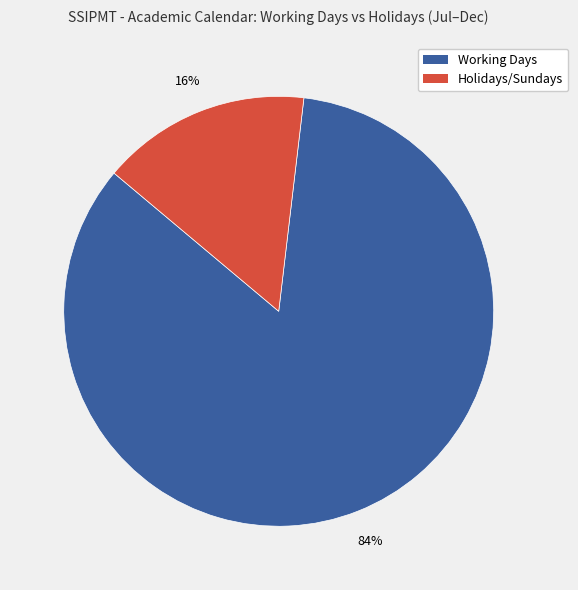

How many segments does this pie chart have?

2